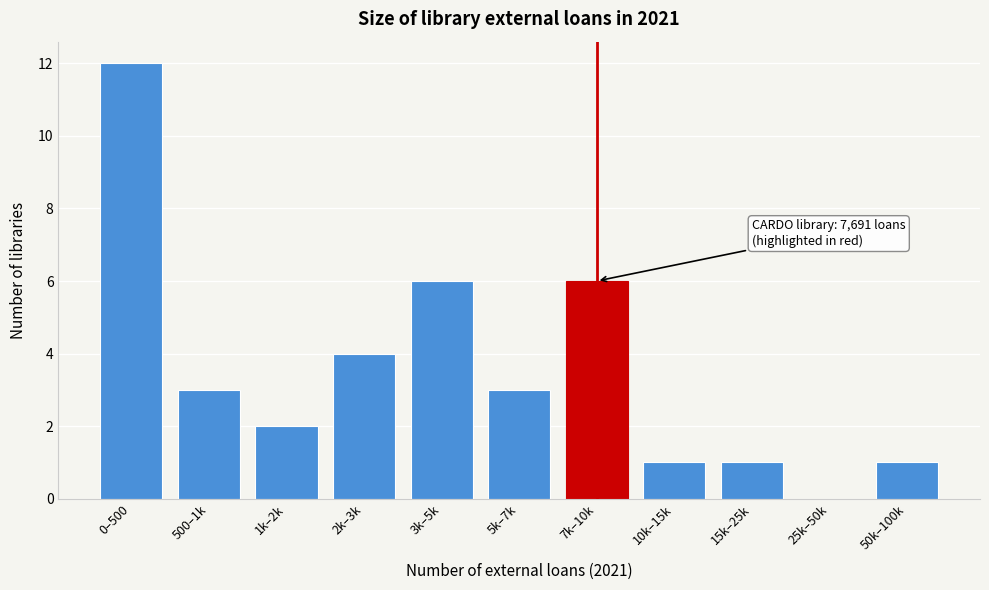

Reading right to left, extract all data points from this chart.

50k–100k=1	25k–50k=0	15k–25k=1	10k–15k=1	7k–10k=6	5k–7k=3	3k–5k=6	2k–3k=4	1k–2k=2	500–1k=3	0–500=12